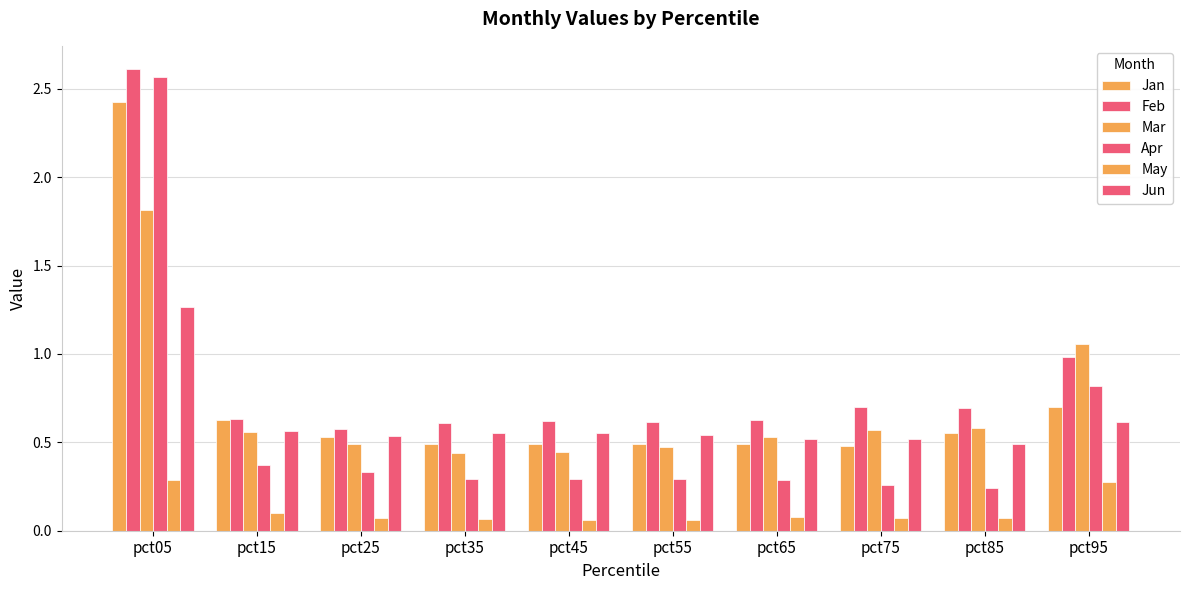

At pct85, list the series in order from largest to smallest.

Feb, Mar, Jan, Jun, Apr, May